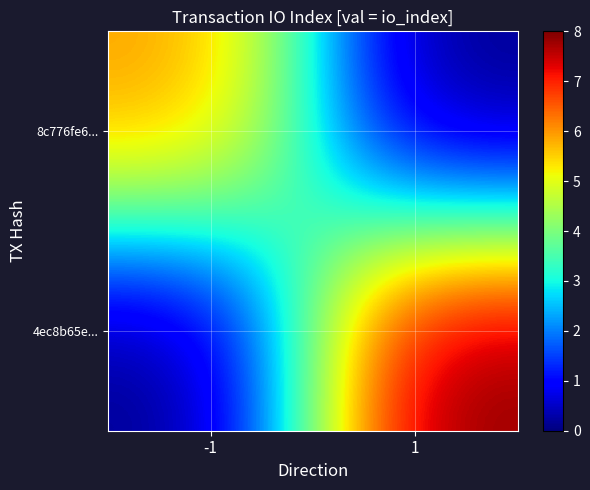

Between -1 and 1, which series saw the biggest shift?

4ec8b65e...